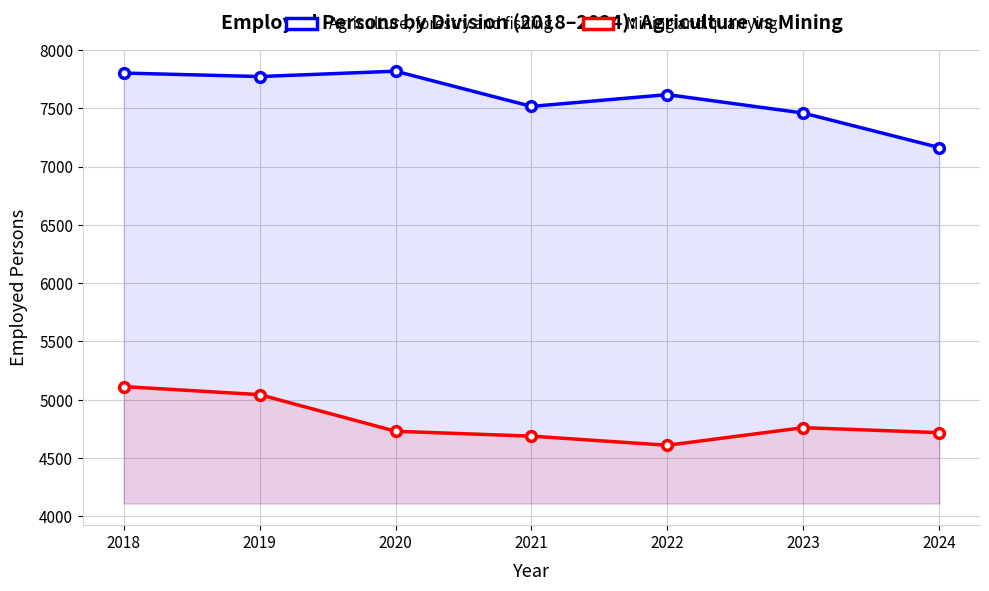

Reading left to right, transcribe all the data shown in this chart.

Agriculture, forestry and fishing: 2018=7802	2019=7772	2020=7818	2021=7516	2022=7617	2023=7459	2024=7163
Mining and quarrying: 2018=5113	2019=5044	2020=4730	2021=4688	2022=4610	2023=4761	2024=4718